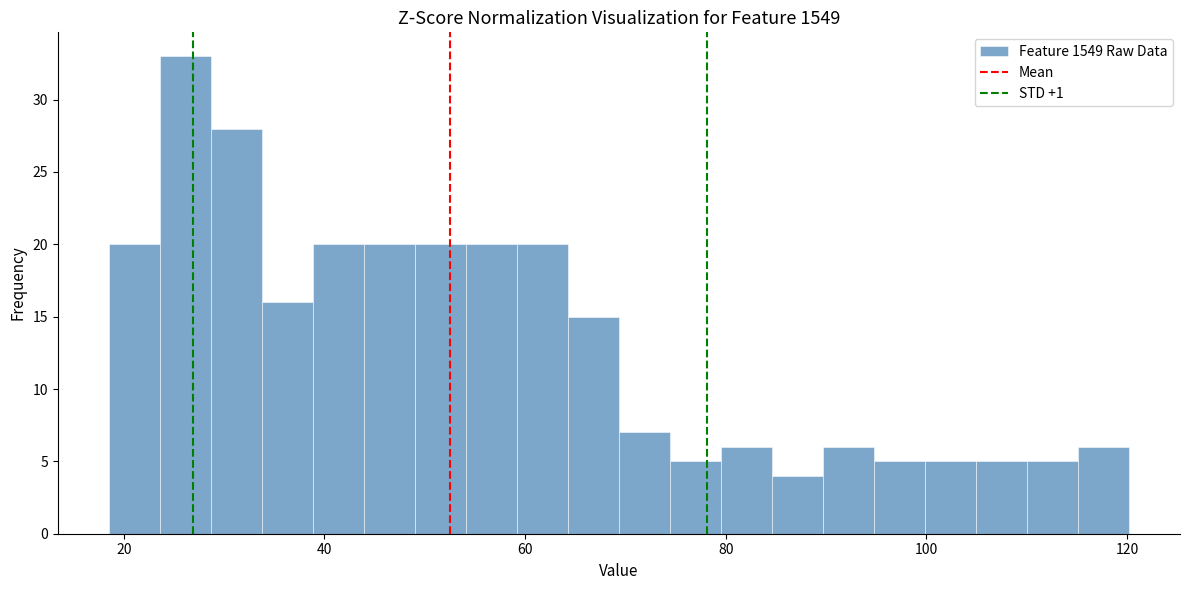

Read against the x-axis, roughly where is the centre of the tallest bar?

26